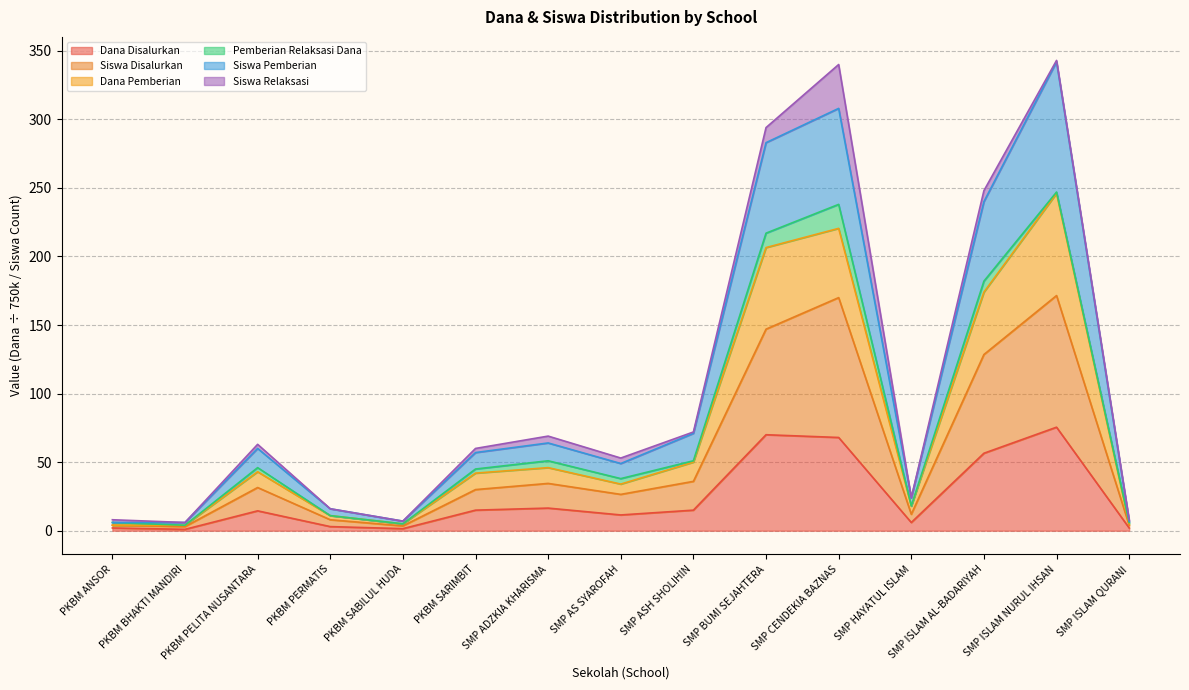

Does the chart have visible grid lines?

Yes